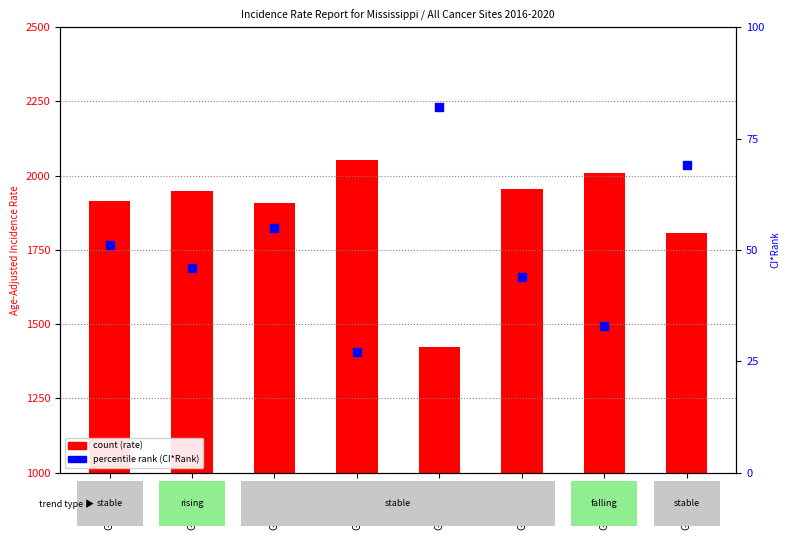

What is the ratio of the value at GSM65897 to the value at GSM65903?

0.7